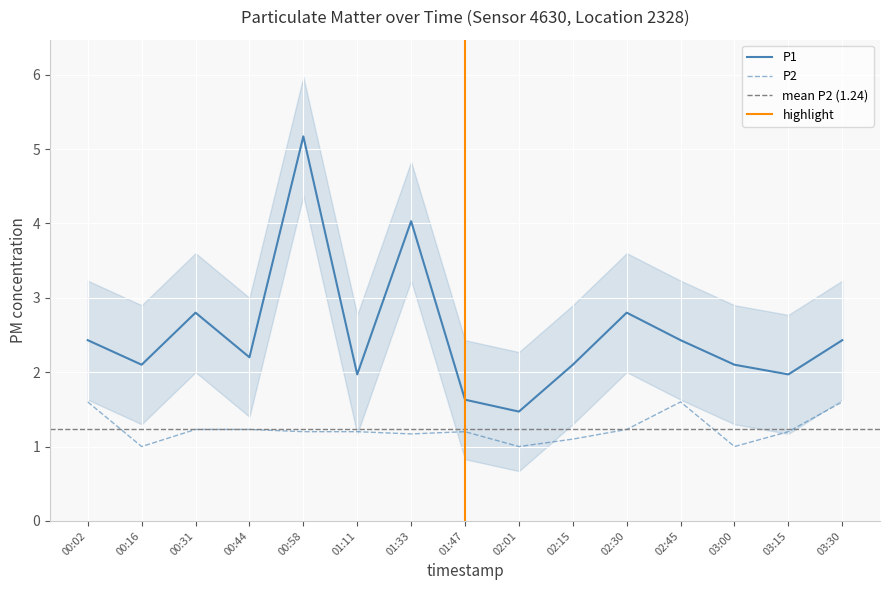

What is the total value across all series at 00:44?

3.4